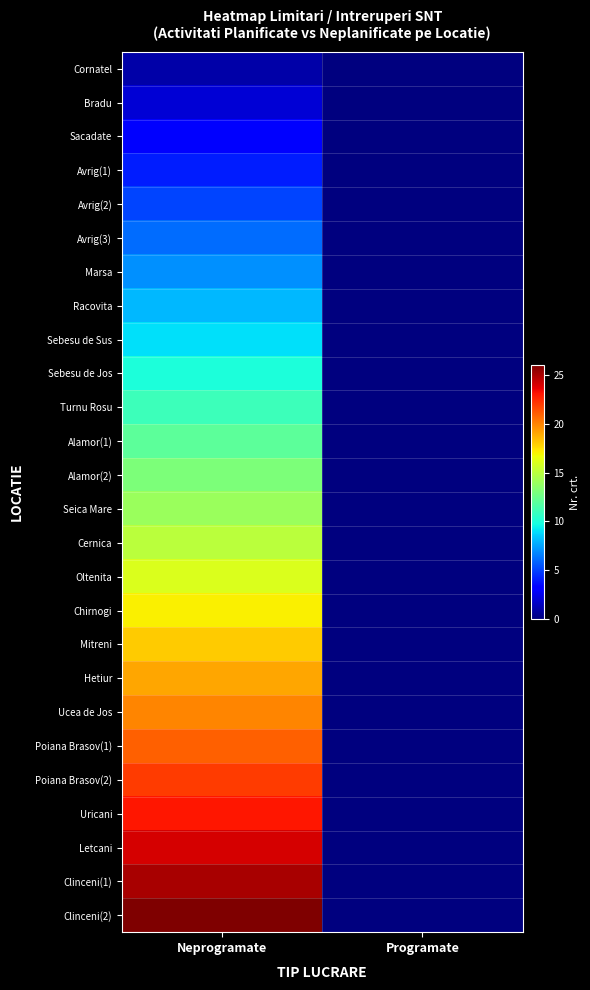

Which series has the largest range (max minus min)?

Clinceni(2)